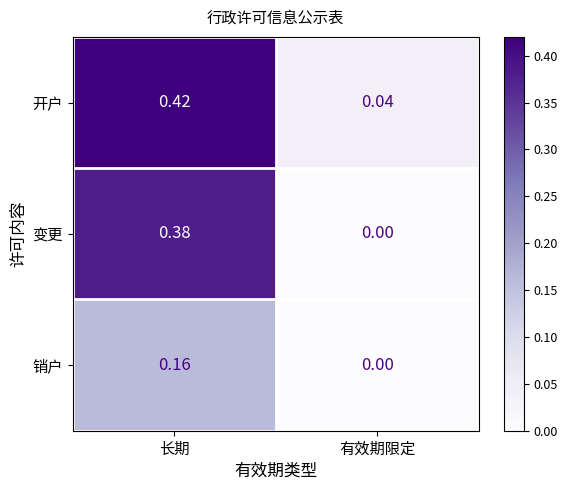

Which label corresponds to the largest value in the chart?

长期